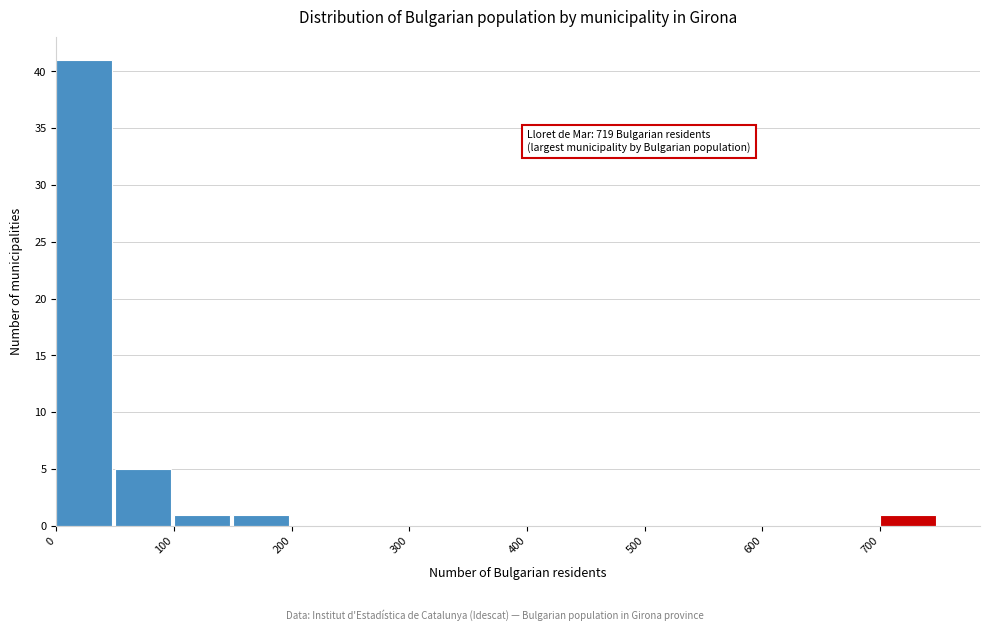

Over which range of the x-axis is the bar tallest?

0 to 50